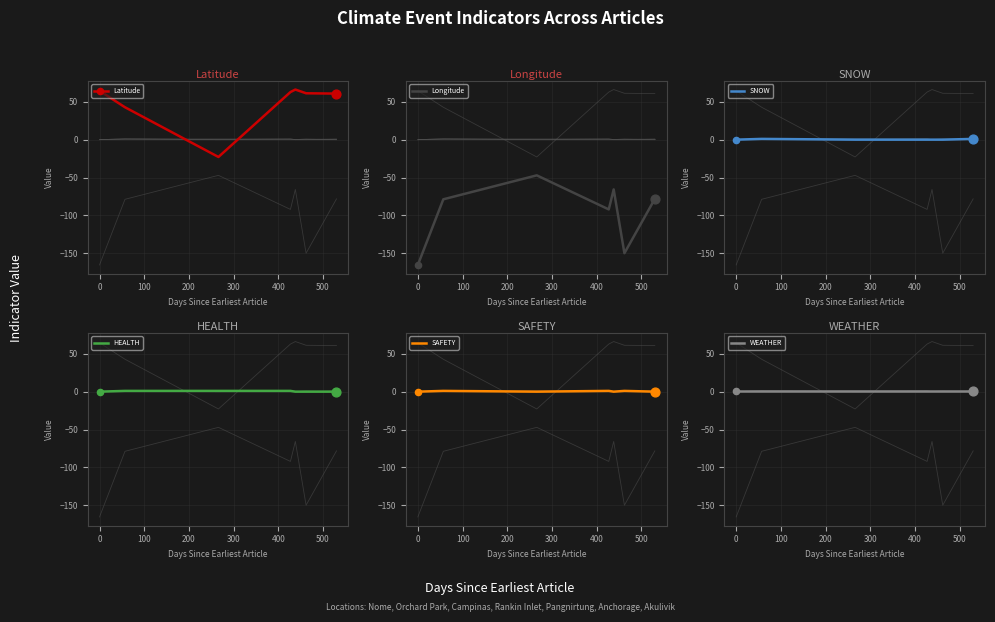

What is the lowest value of the Latitude series?

-22.9